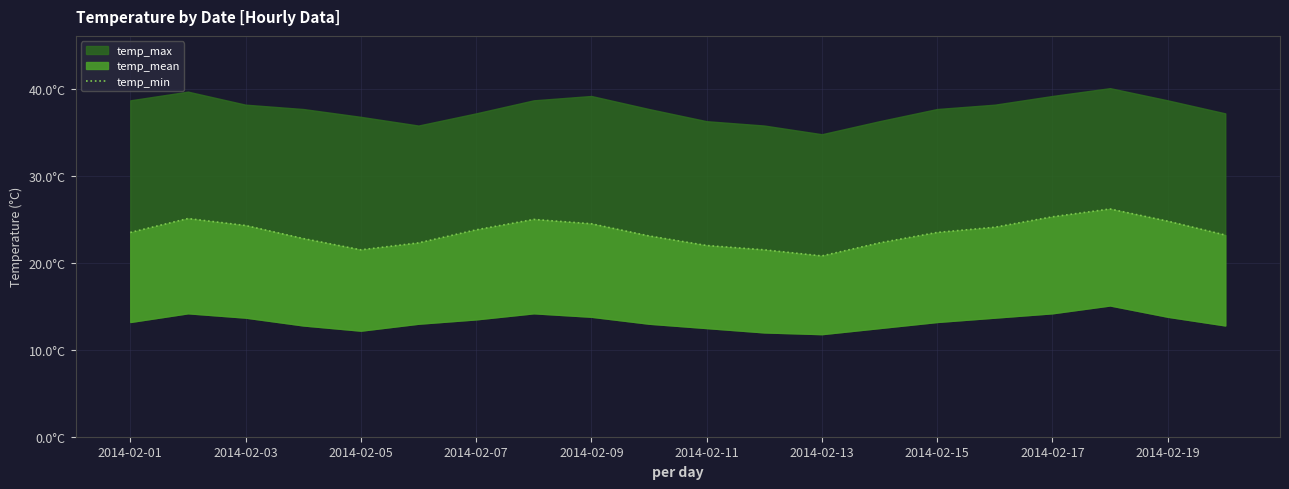

Reading left to right, extract all data points from this chart.

23.5	25.1	24.3	22.8	21.5	22.3	23.8	25.0	24.5	23.1	22.0	21.5	20.8	22.3	23.5	24.1	25.3	26.2	24.8	23.2